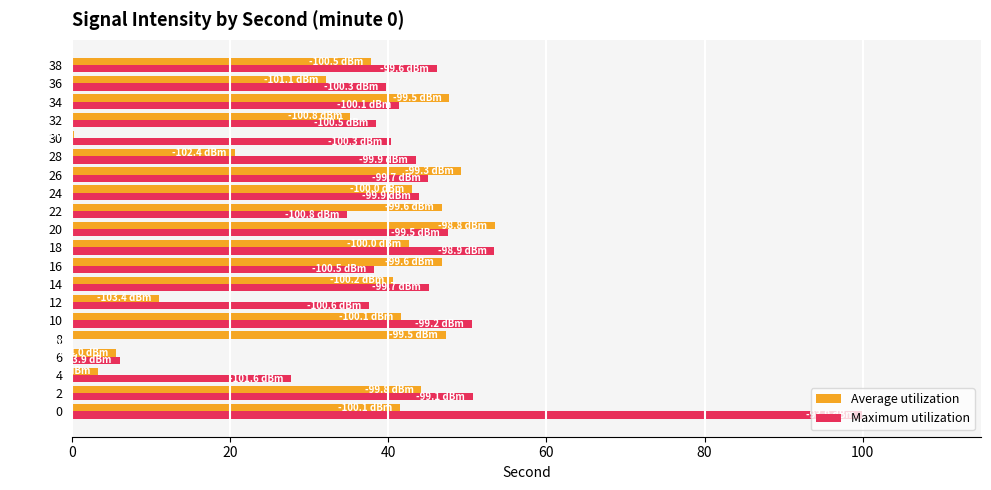

What is the spread (max minus min) of values at 0?

58.5